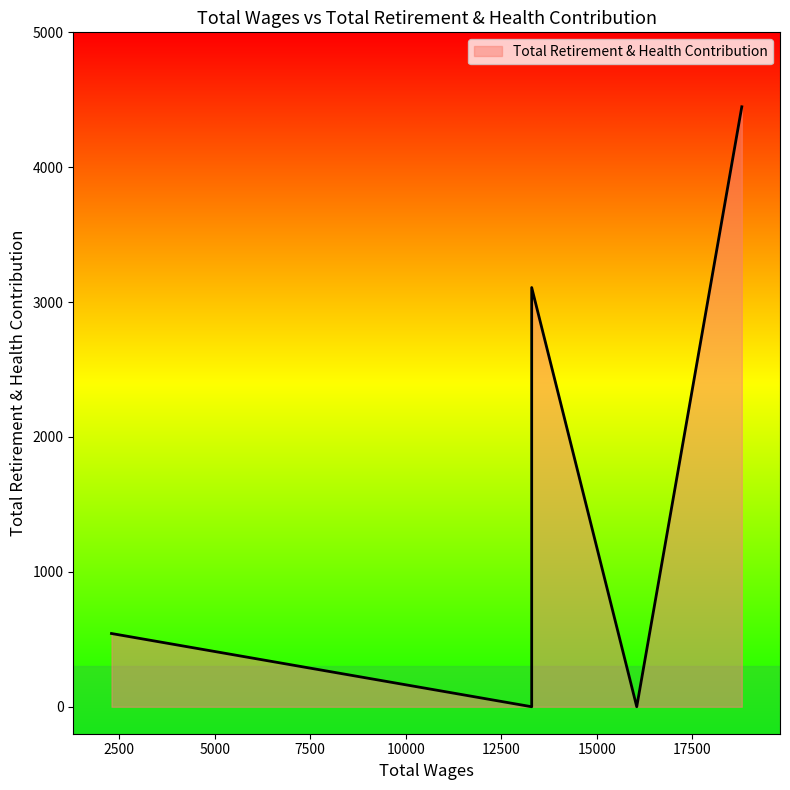

True or false: the data has more than 2 interior local peaks.

False